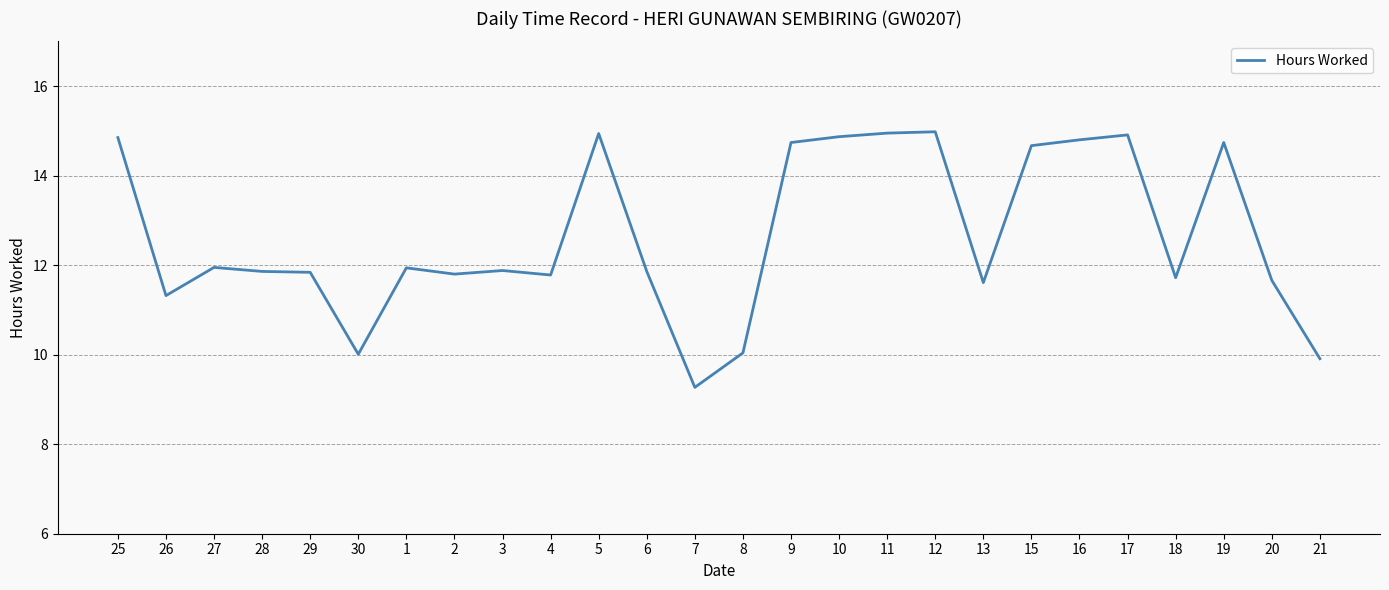

Where is the first local maximum?

27